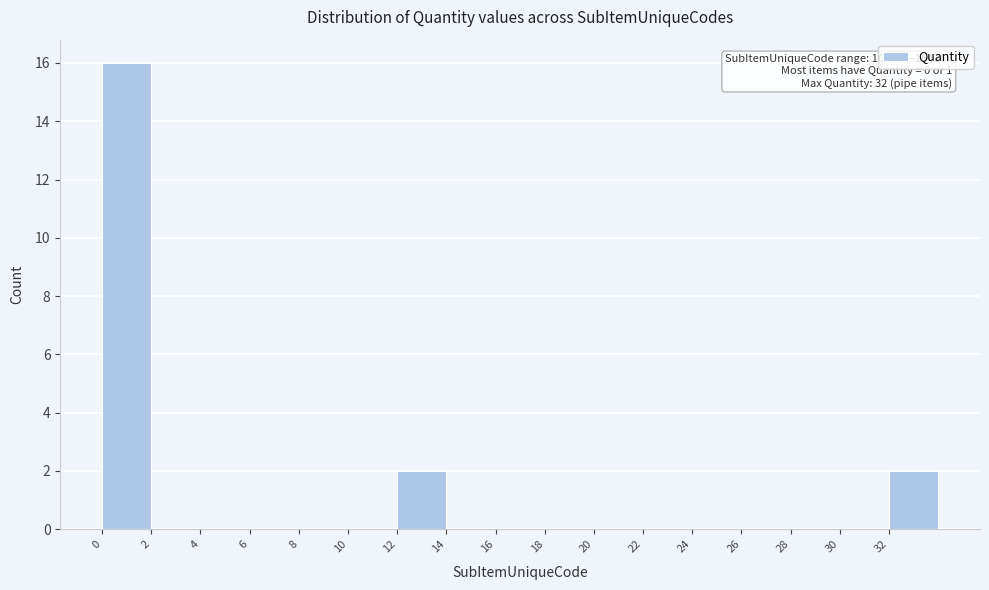

Which range on the x-axis has the tallest bar?

0 to 2